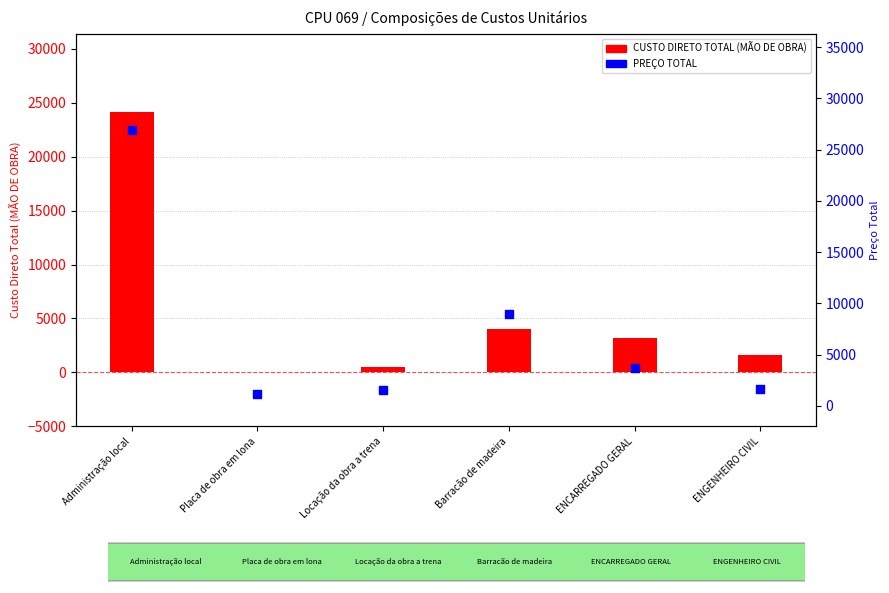

At which category is the sum across all series the highest?

Administração local